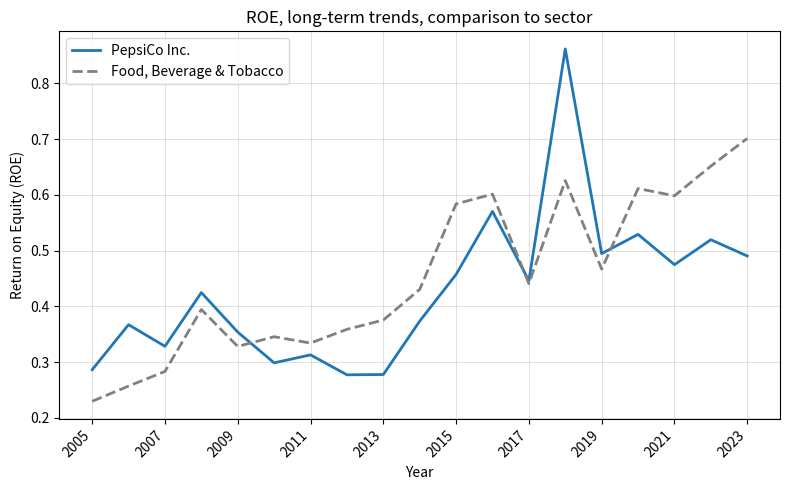

Which series has the largest range (max minus min)?

PepsiCo Inc.